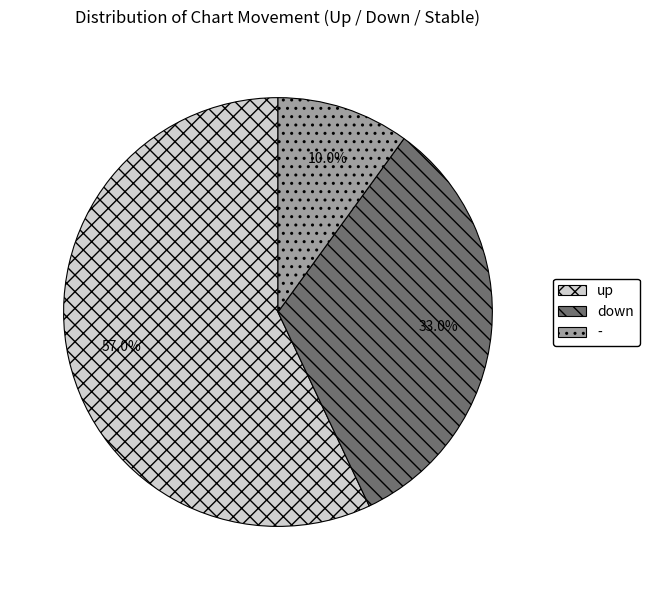

The - slice represents 10% of the pie. True or false?

True